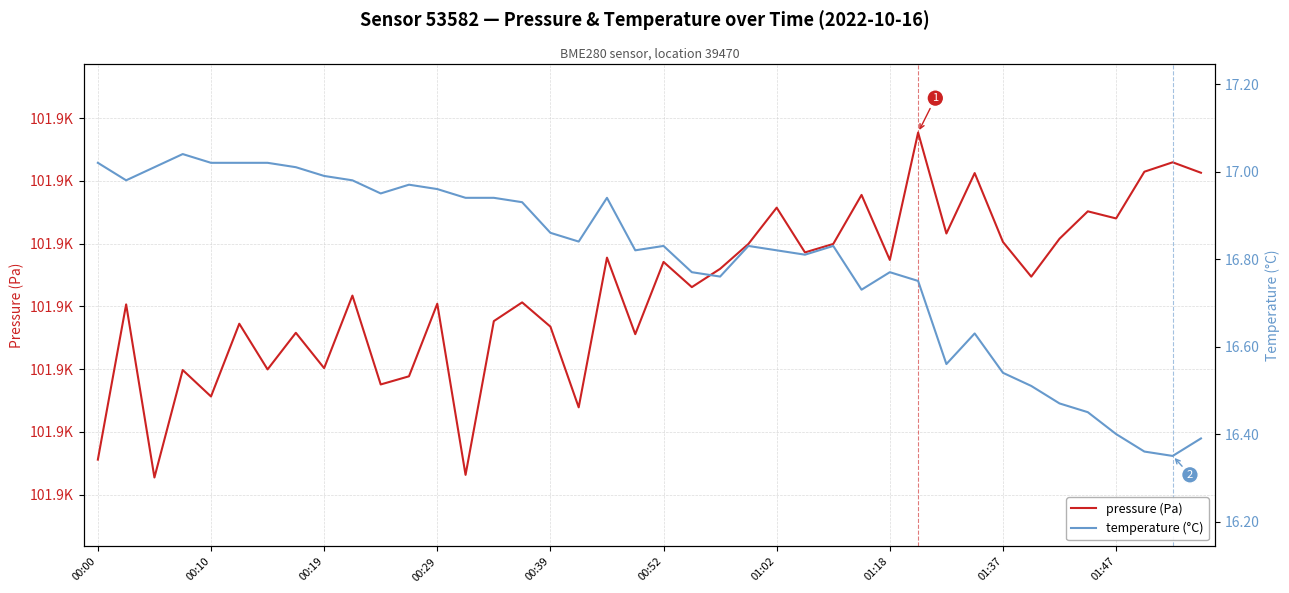

Which series has the largest range (max minus min)?

pressure